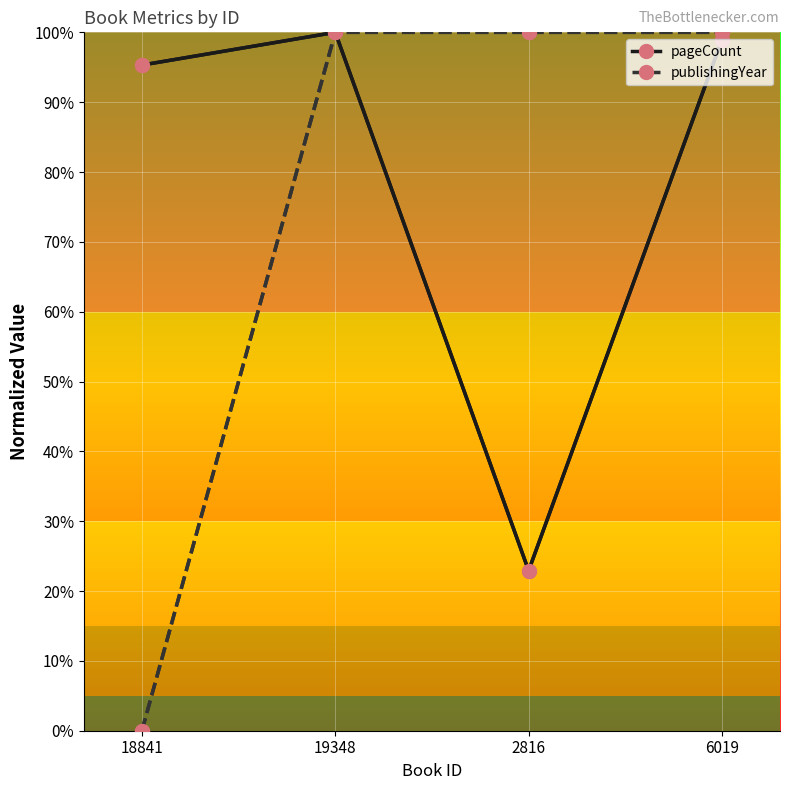

Reading left to right, list all the values displayed in this chart.

pageCount: 18841=95.3	19348=100.0	2816=22.9	6019=99.0
publishingYear: 18841=0.0	19348=100.0	2816=100.0	6019=100.0